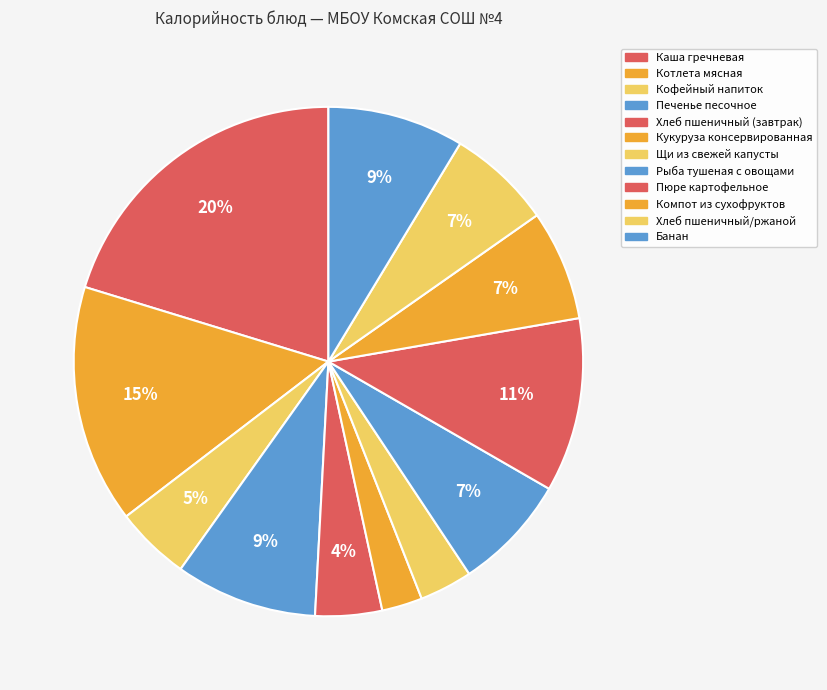

Is it true that Пюре картофельное is 11% of the pie?

True